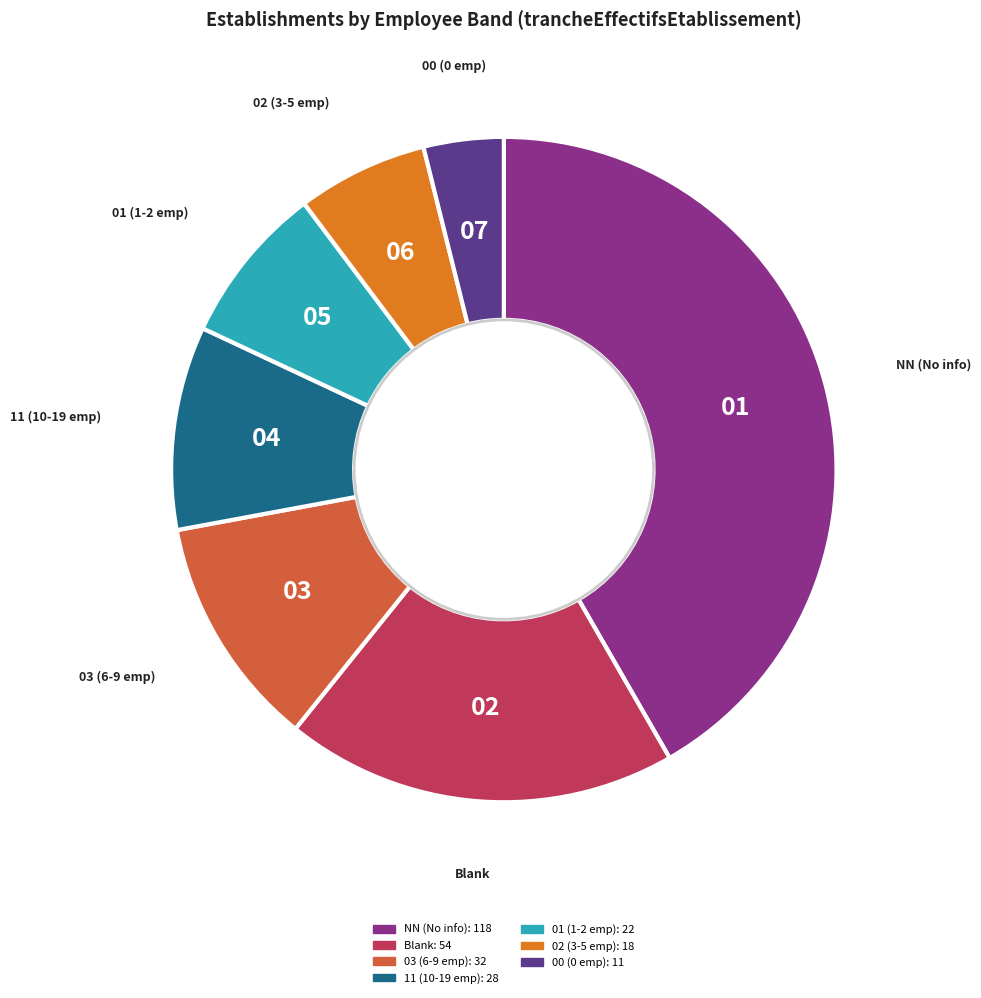

Is there any slice that represents more than half of the pie?

No